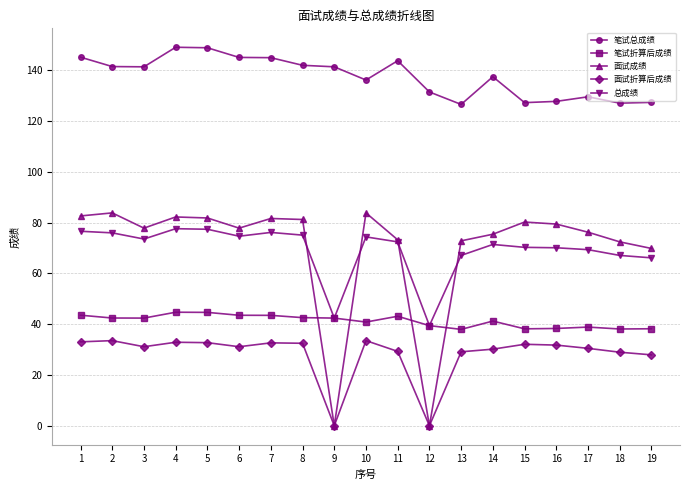

What is the total value across all series at 4?

386.4